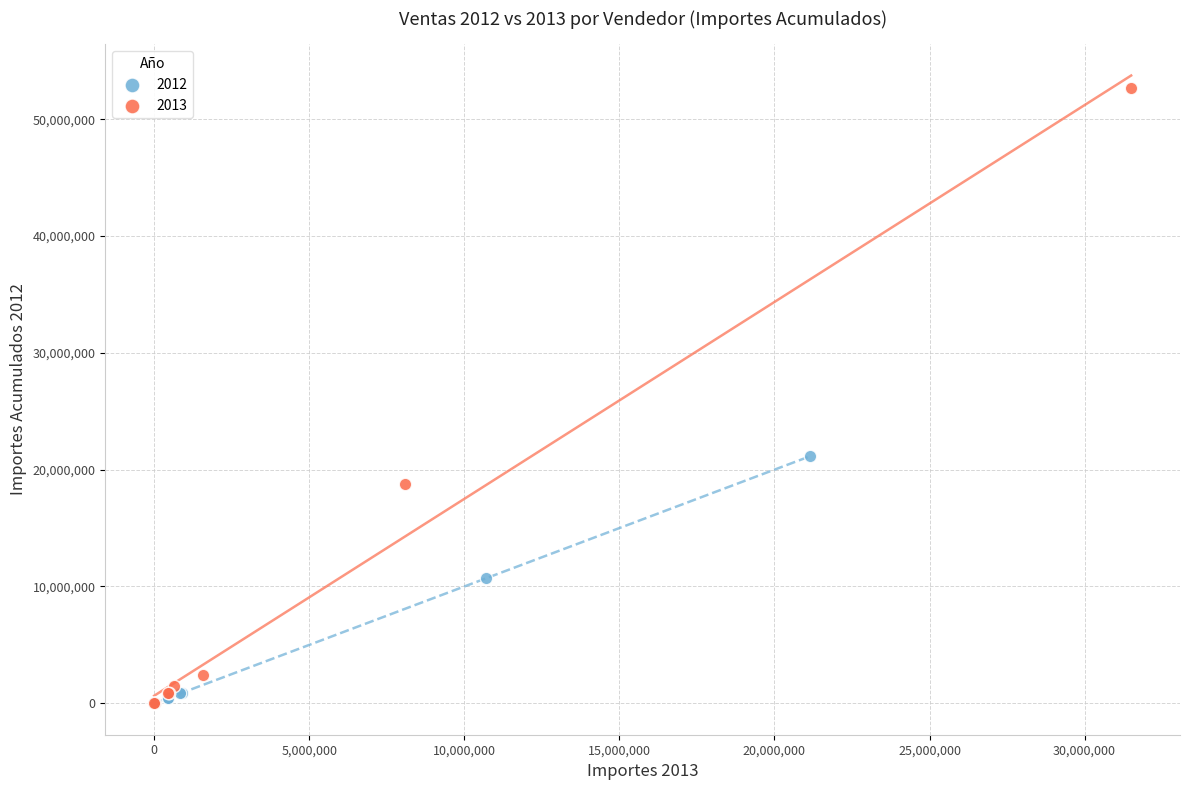

Which series has the largest Y range (max minus min)?

2013